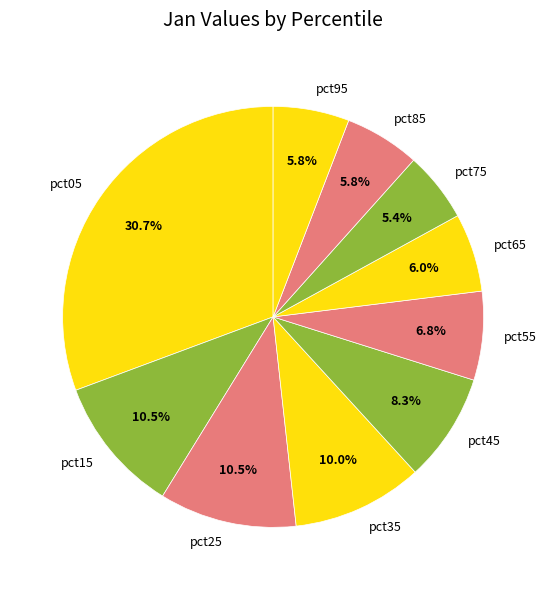

What is the largest slice in the pie chart?

pct05